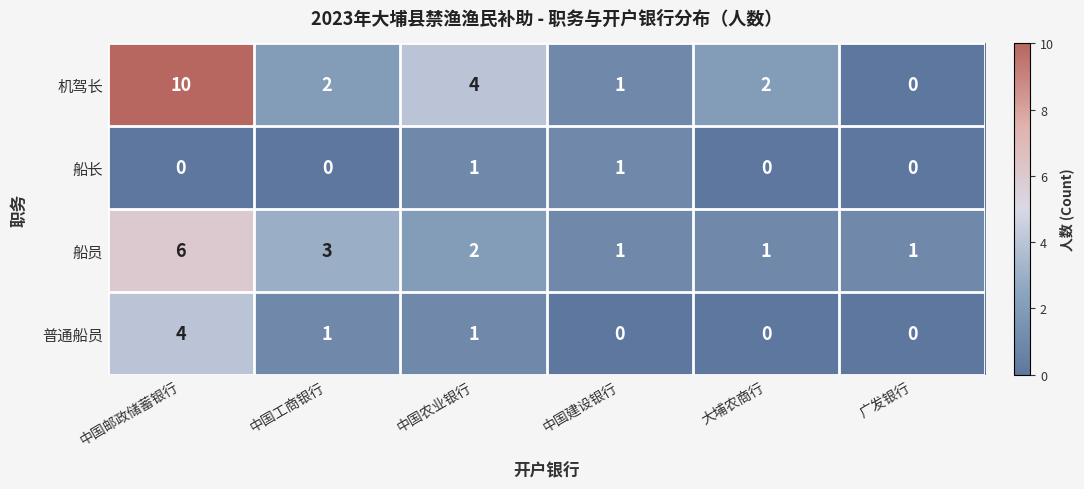

Reading left to right, list all the values displayed in this chart.

机驾长: 中国邮政储蓄银行=10	中国工商银行=2	中国农业银行=4	中国建设银行=1	大埔农商行=2	广发银行=0
船长: 中国邮政储蓄银行=0	中国工商银行=0	中国农业银行=1	中国建设银行=1	大埔农商行=0	广发银行=0
船员: 中国邮政储蓄银行=6	中国工商银行=3	中国农业银行=2	中国建设银行=1	大埔农商行=1	广发银行=1
普通船员: 中国邮政储蓄银行=4	中国工商银行=1	中国农业银行=1	中国建设银行=0	大埔农商行=0	广发银行=0